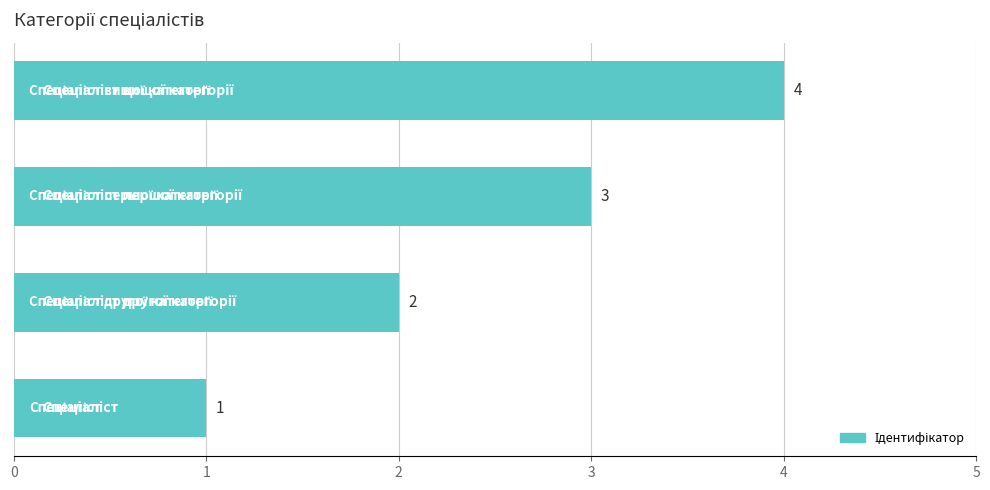

What is the sum of all values?

10